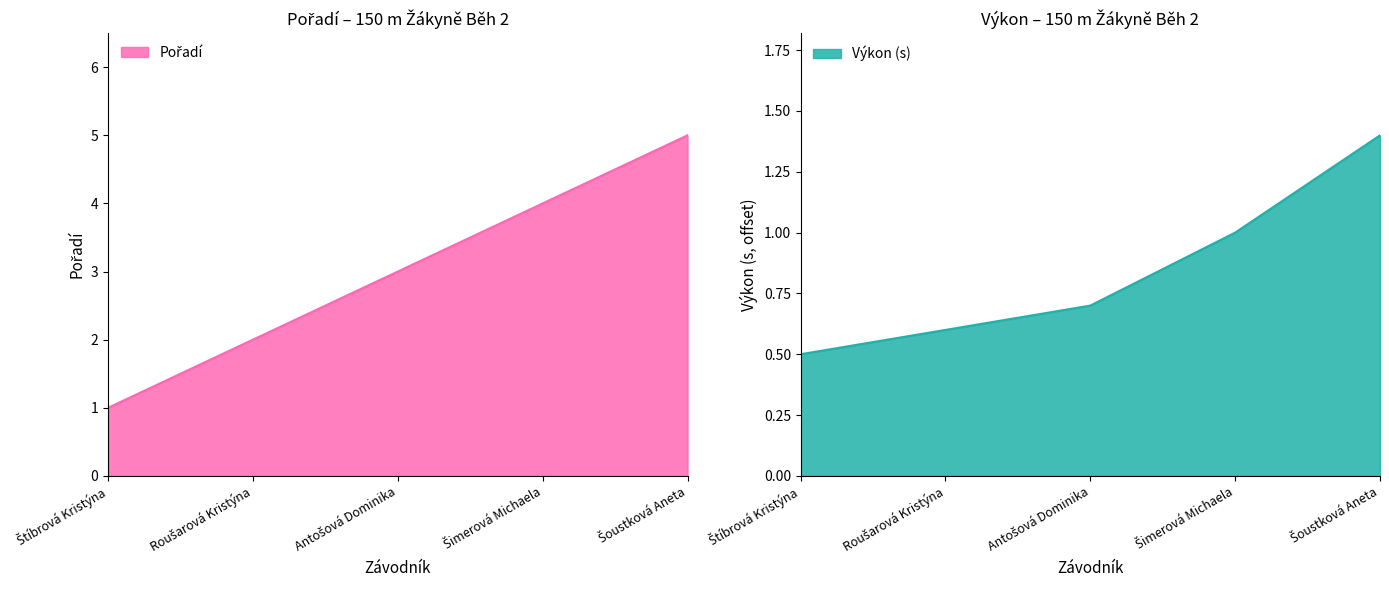

What is the spread (max minus min) of values at Šimerová Michaela?

3.0